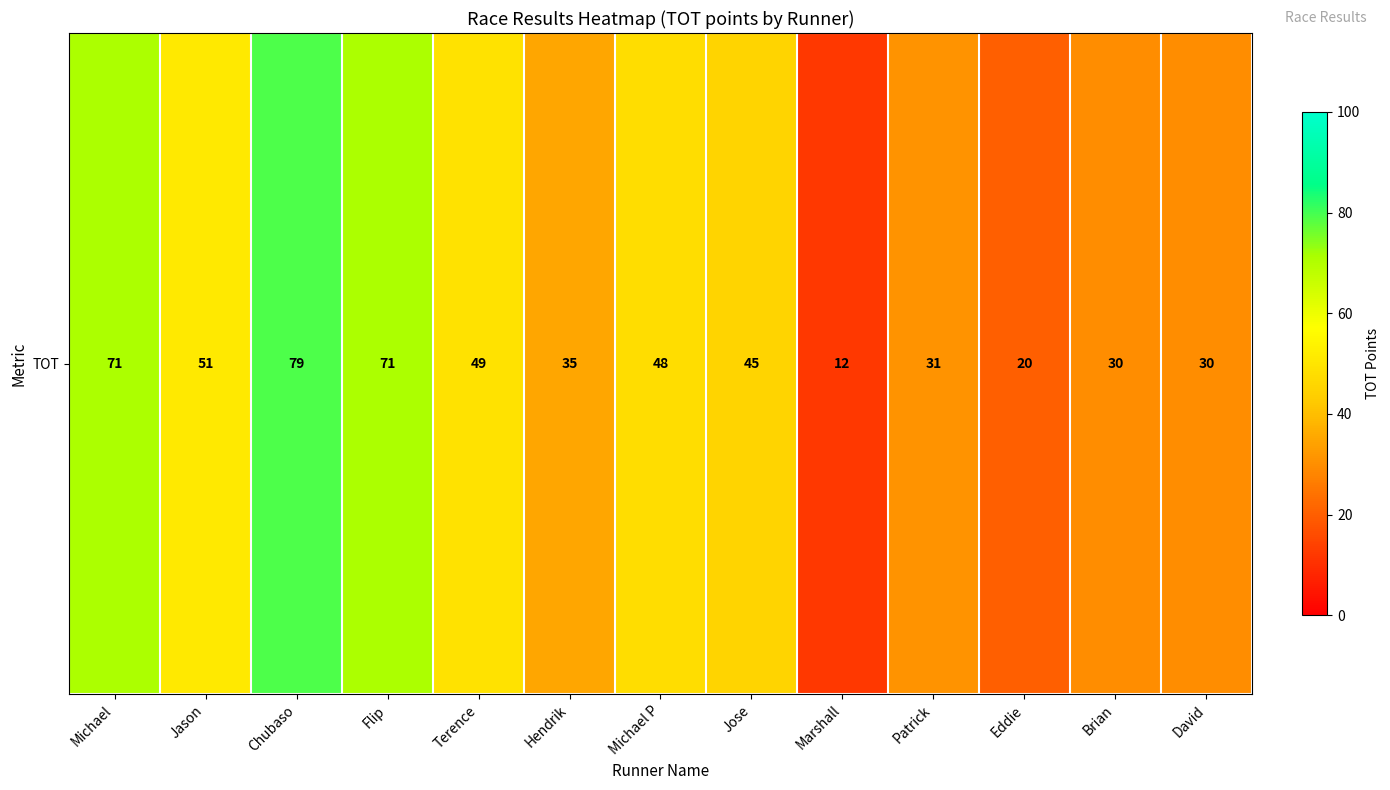

True or false: the data shows 28 at Chubaso.

False